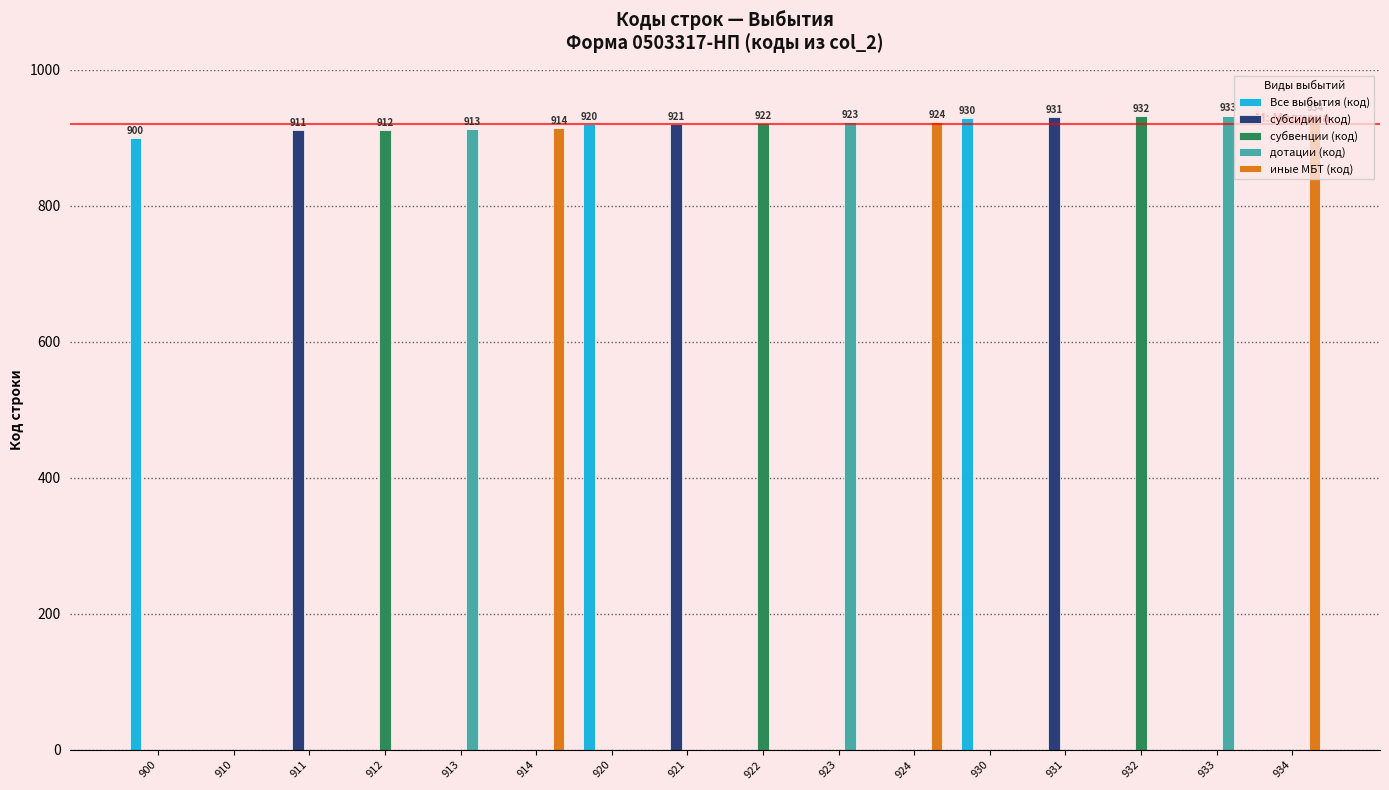

The value of дотации (код) at 910 is 0. True or false?

True